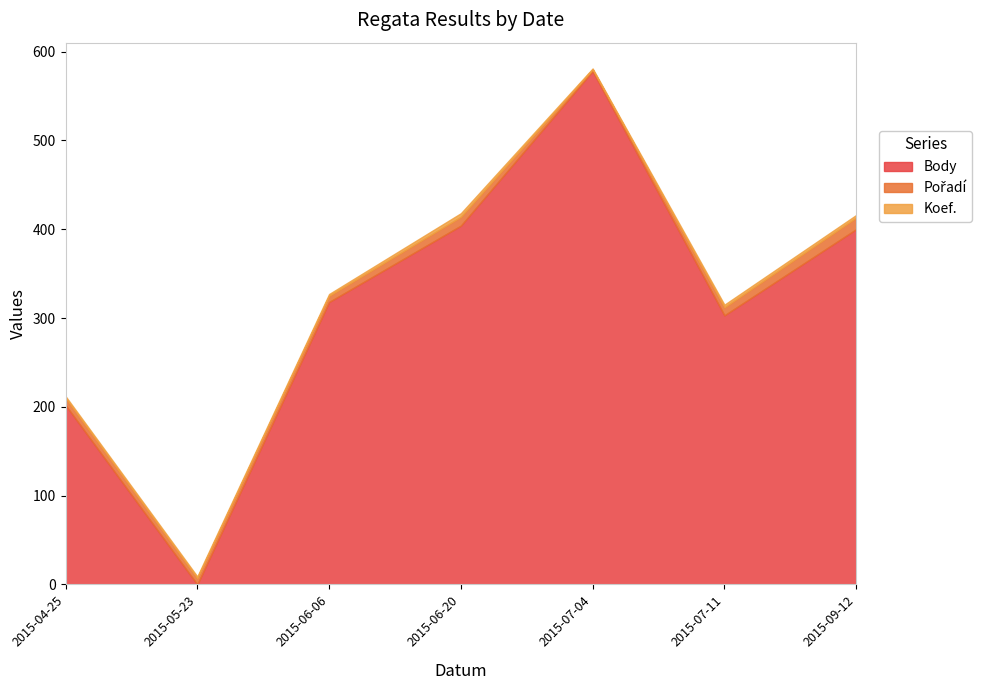

What is the value of the Pořadí point at the 1st from the left?

8